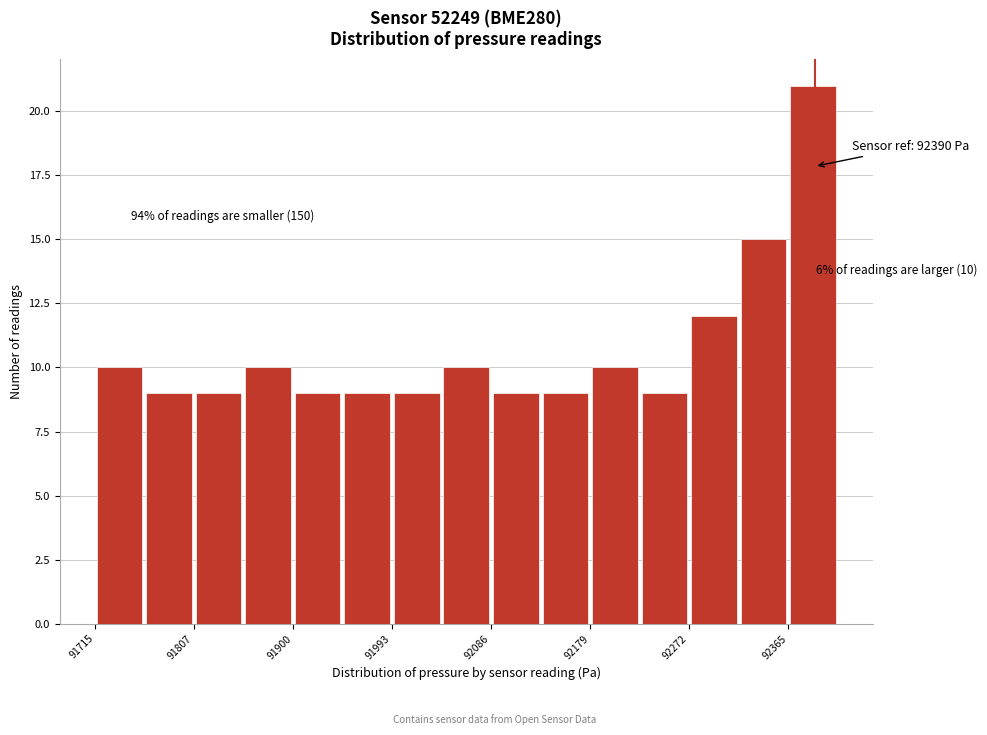

Over which range of the x-axis is the bar tallest?

92370 to 92410